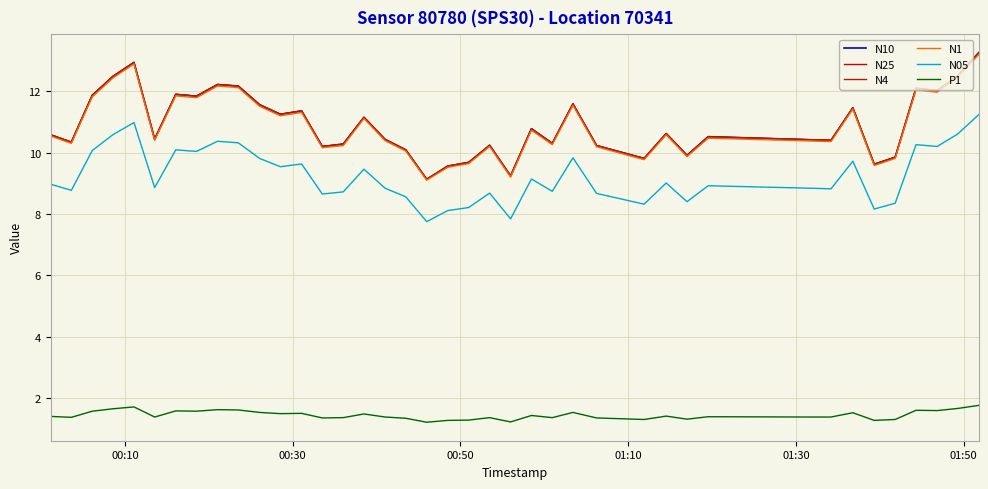

Reading right to left, what are all the values shown in this chart?

N10: 13.3	12.5	12.0	12.1	9.8	9.6	11.5	10.4	10.4	10.5	9.9	10.6	9.8	10.2	11.6	10.3	10.8	9.2	10.2	9.7	9.6	9.1	10.1	10.4	11.2	10.3	10.2	11.4	11.2	11.6	12.2	12.2	11.8	11.9	10.4	12.9	12.5	11.9	10.3	10.6
N25: 13.3	12.5	12.0	12.1	9.8	9.6	11.5	10.4	10.4	10.5	9.9	10.6	9.8	10.2	11.6	10.3	10.8	9.2	10.2	9.7	9.6	9.1	10.1	10.4	11.2	10.3	10.2	11.4	11.2	11.6	12.2	12.2	11.8	11.9	10.4	12.9	12.5	11.9	10.3	10.6
N4: 13.2	12.5	12.0	12.1	9.8	9.6	11.5	10.4	10.4	10.5	9.9	10.6	9.8	10.2	11.6	10.3	10.8	9.2	10.2	9.7	9.6	9.1	10.1	10.4	11.2	10.3	10.2	11.4	11.2	11.6	12.2	12.2	11.8	11.9	10.4	12.9	12.5	11.9	10.3	10.6
N1: 13.2	12.5	12.0	12.1	9.8	9.6	11.4	10.4	10.4	10.5	9.9	10.6	9.8	10.2	11.5	10.3	10.7	9.2	10.2	9.6	9.5	9.1	10.1	10.4	11.1	10.2	10.2	11.3	11.2	11.5	12.1	12.2	11.8	11.8	10.4	12.9	12.4	11.8	10.3	10.5
N05: 11.2	10.6	10.2	10.3	8.3	8.2	9.7	8.8	8.8	8.9	8.4	9.0	8.3	8.7	9.8	8.7	9.1	7.8	8.7	8.2	8.1	7.8	8.6	8.8	9.5	8.7	8.7	9.6	9.5	9.8	10.3	10.4	10.0	10.1	8.9	11.0	10.6	10.1	8.8	9.0
P1: 1.8	1.7	1.6	1.6	1.3	1.3	1.5	1.4	1.4	1.4	1.3	1.4	1.3	1.4	1.5	1.4	1.4	1.2	1.4	1.3	1.3	1.2	1.3	1.4	1.5	1.4	1.4	1.5	1.5	1.5	1.6	1.6	1.6	1.6	1.4	1.7	1.6	1.6	1.4	1.4